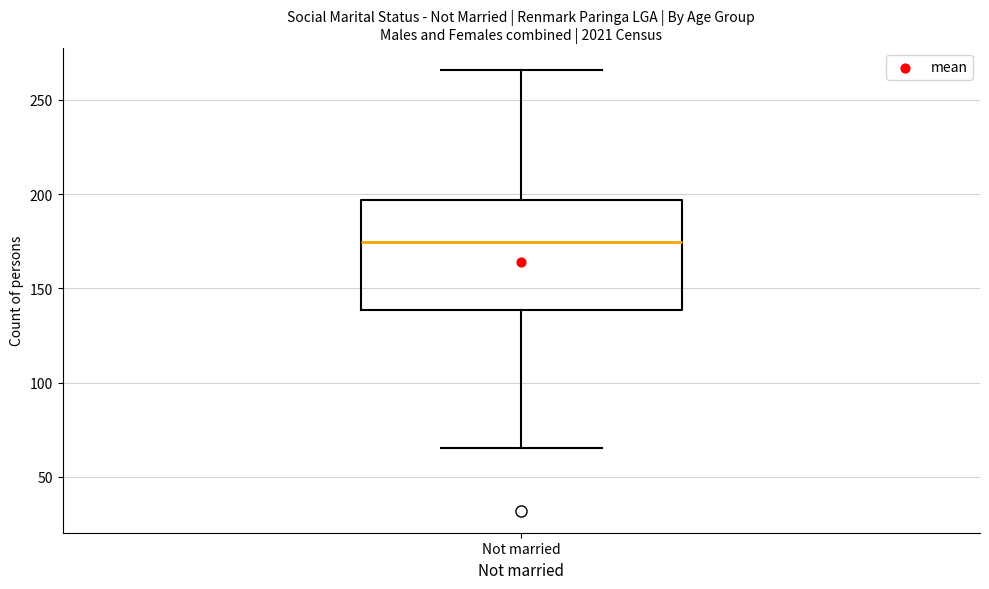

Read this box plot against the y-axis: the position of the median line, the range covered by the box, and the ends of both whiskers. The values are not printed on the chart, so give them approximately, as read against the axis.

median 175, box 140 to 195, whiskers 65 to 265